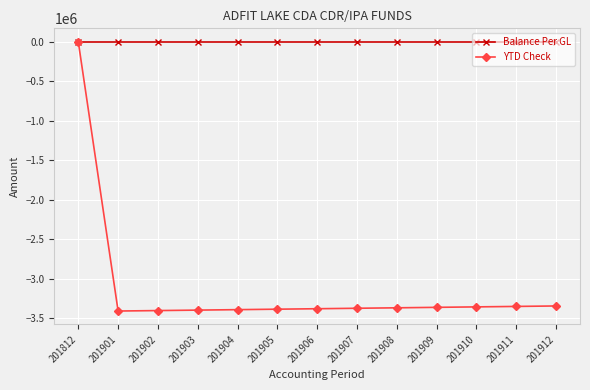

Is it true that YTD Check equals -1806004.3 at 201911?

False